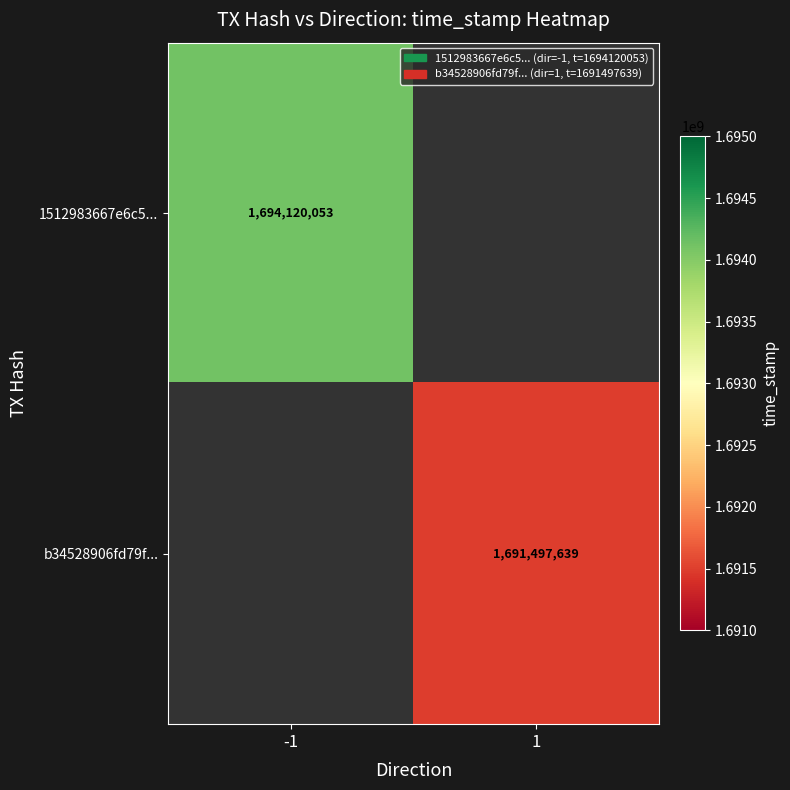

True or false: b34528906fd79f... has a value of 436697653.5 at 1.

False